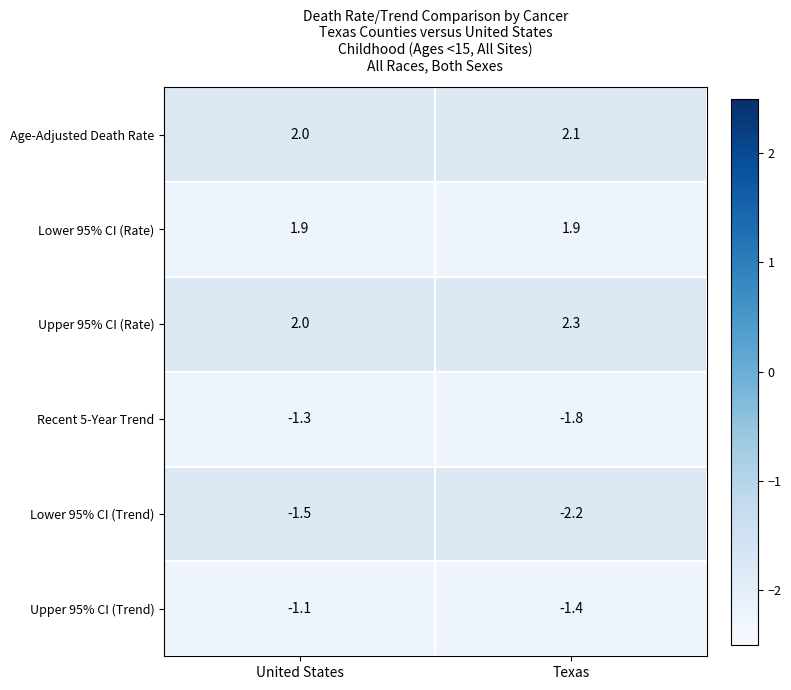

Which series has the largest total across all categories?

Upper 95% CI (Rate)